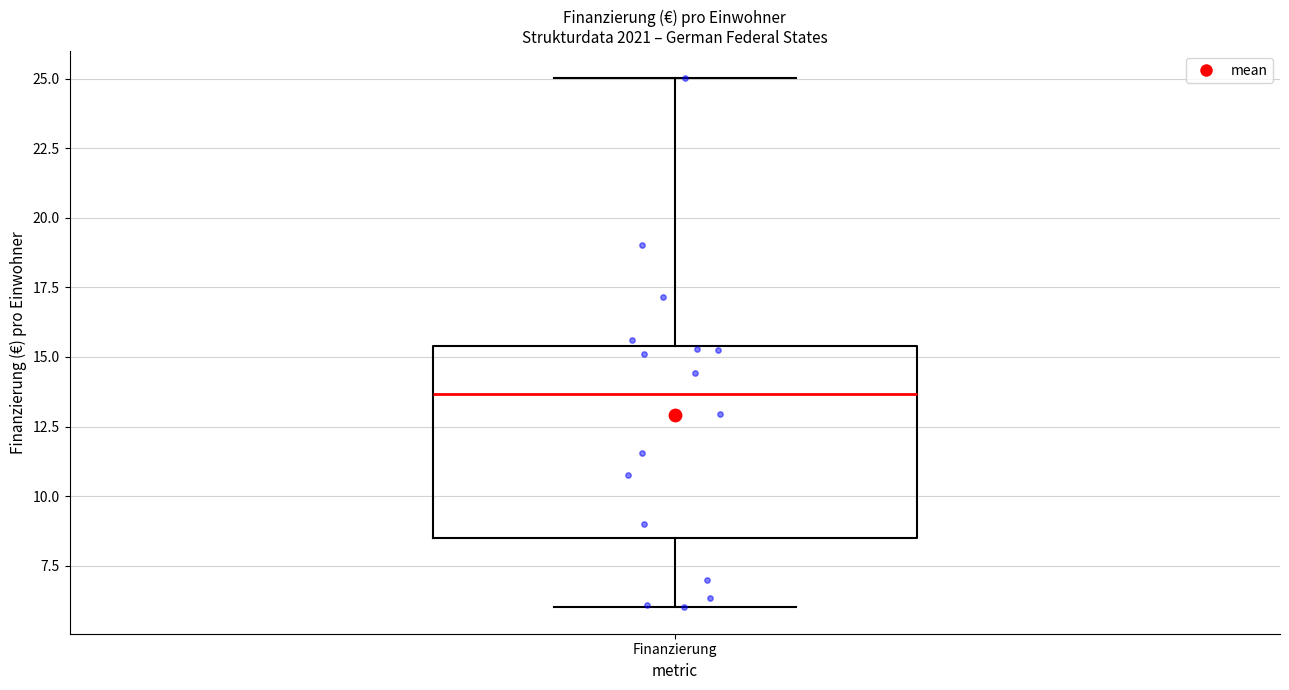

Read this box plot against the y-axis: the position of the median line, the range covered by the box, and the ends of both whiskers. The values are not printed on the chart, so give them approximately, as read against the axis.

median 13.5, box 8.5 to 15.5, whiskers 6.0 to 25.0